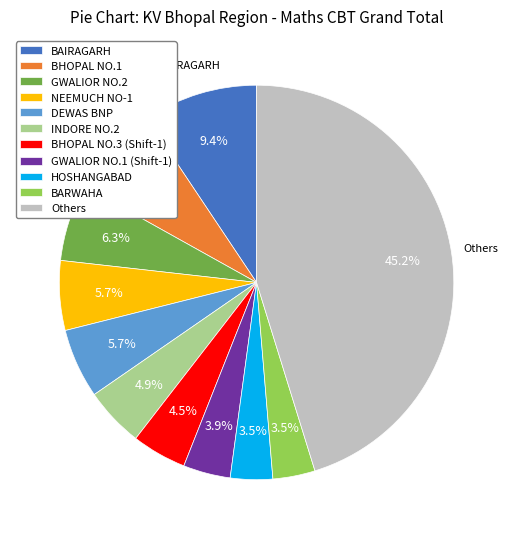

Count the number of slices in the pie.

11